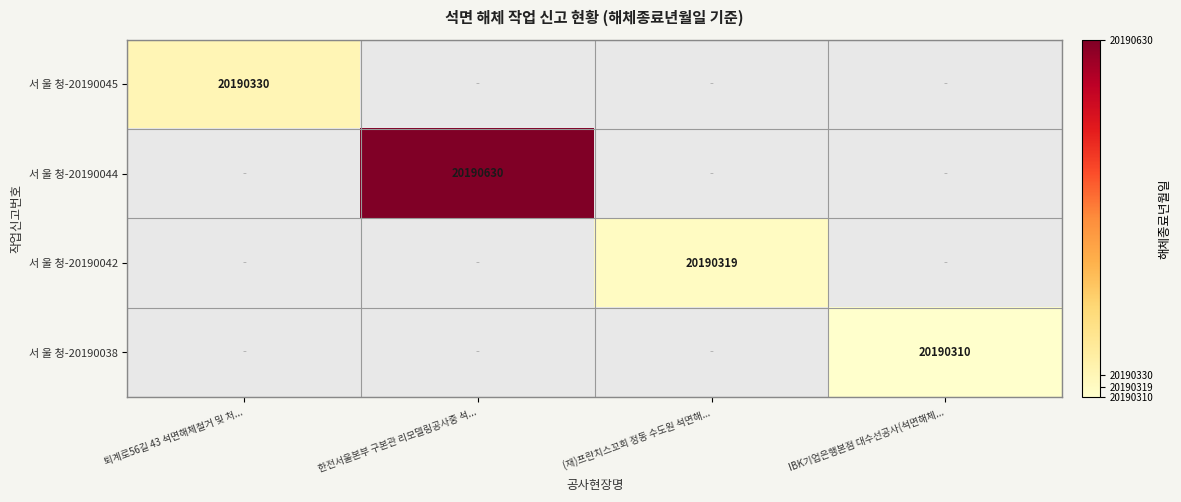

True or false: 서 울 청-20190044 has a value of 20190630 at 한전서울본부 구본관 리모델링공사중 석....

True